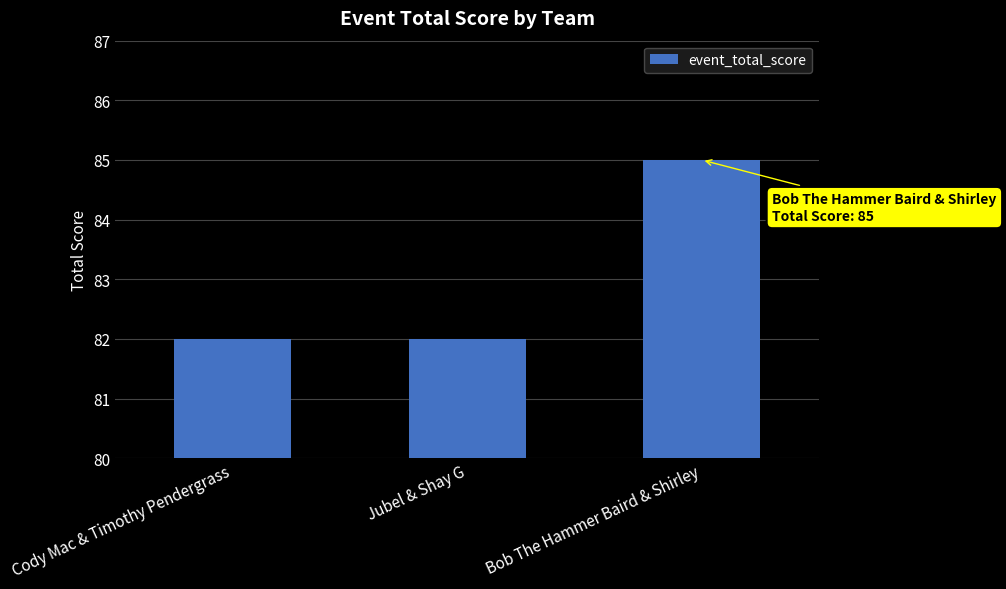

Reading left to right, what are all the values shown in this chart?

82	82	85